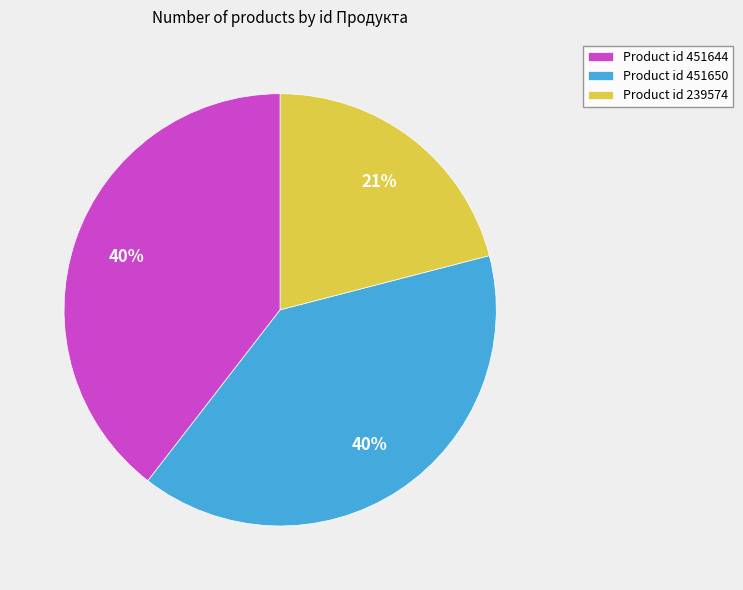

Is it true that Product id 451644 is 45% of the pie?

False